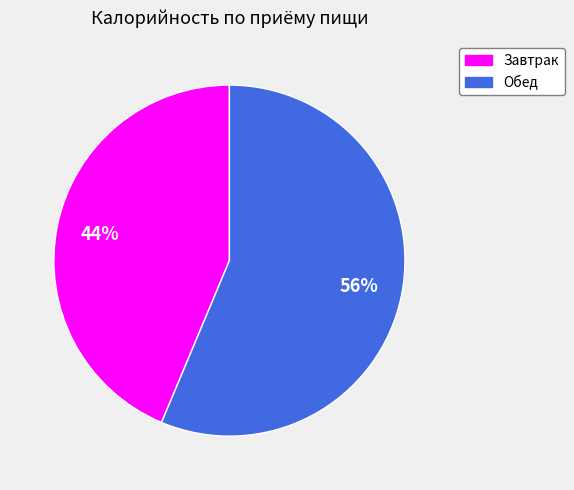

To the nearest percent, what is the average slice percentage?

50%